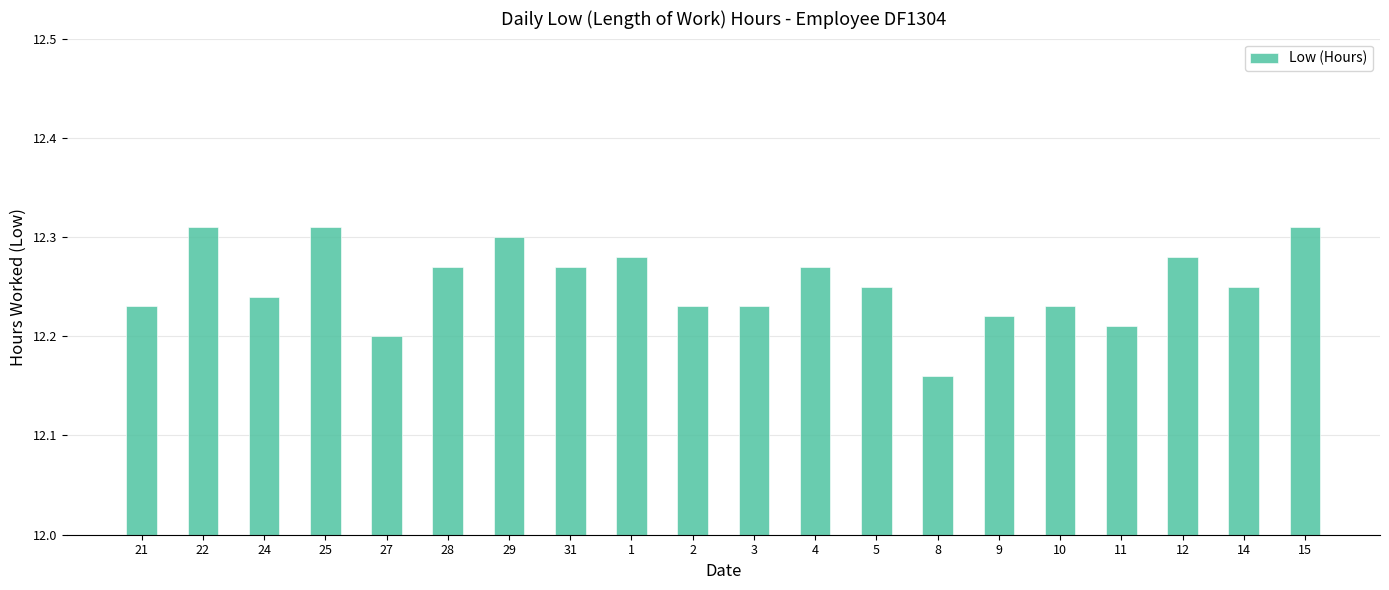

At which label is the value closest to 12?

8